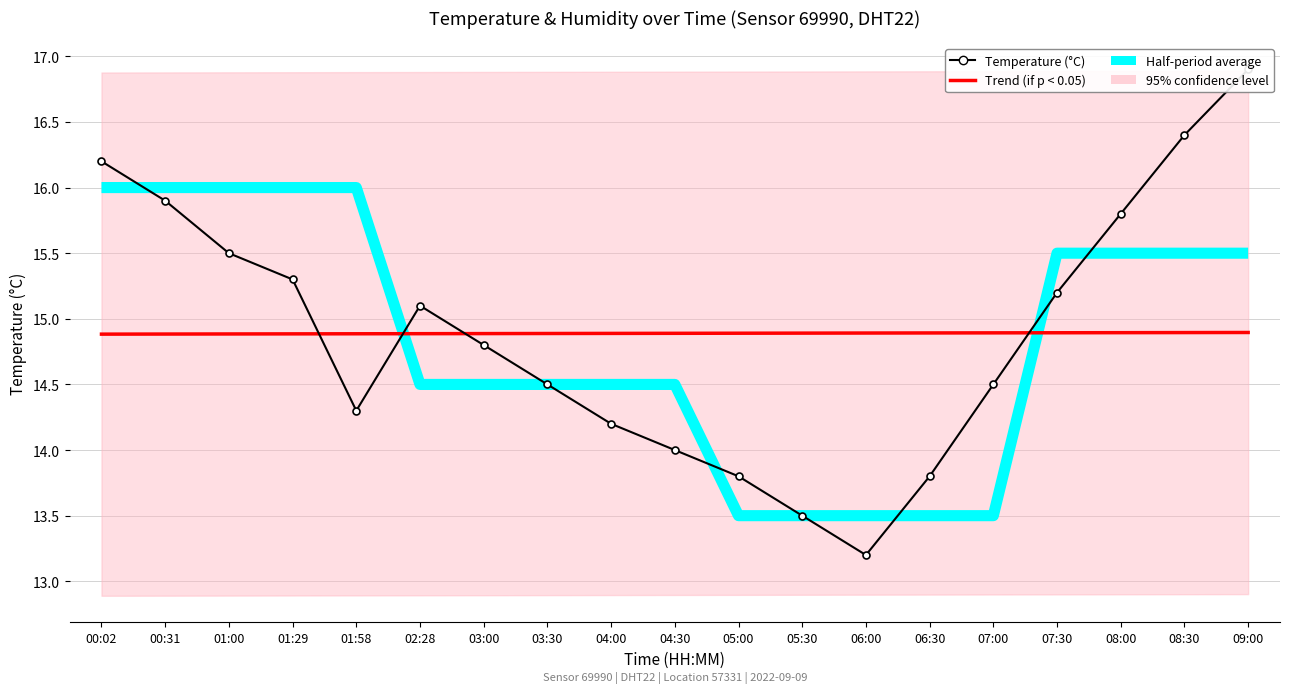

How many lines are shown in the chart?

3